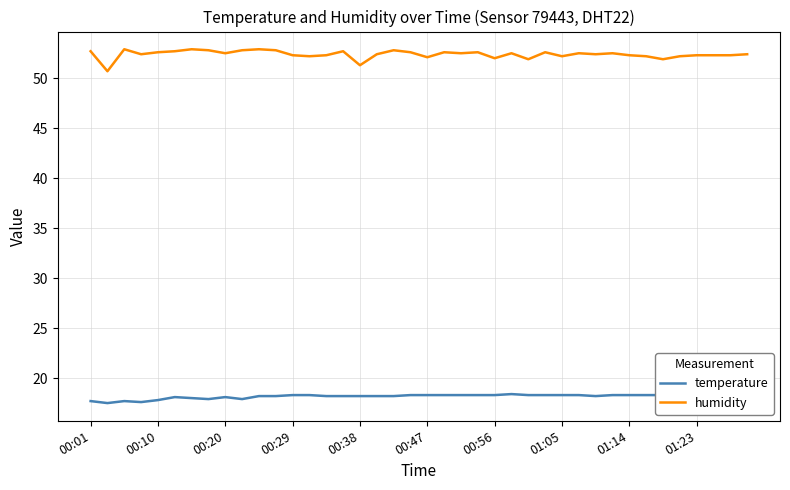

Is the value of humidity at 10 greater than the value of temperature at 00:01?

Yes